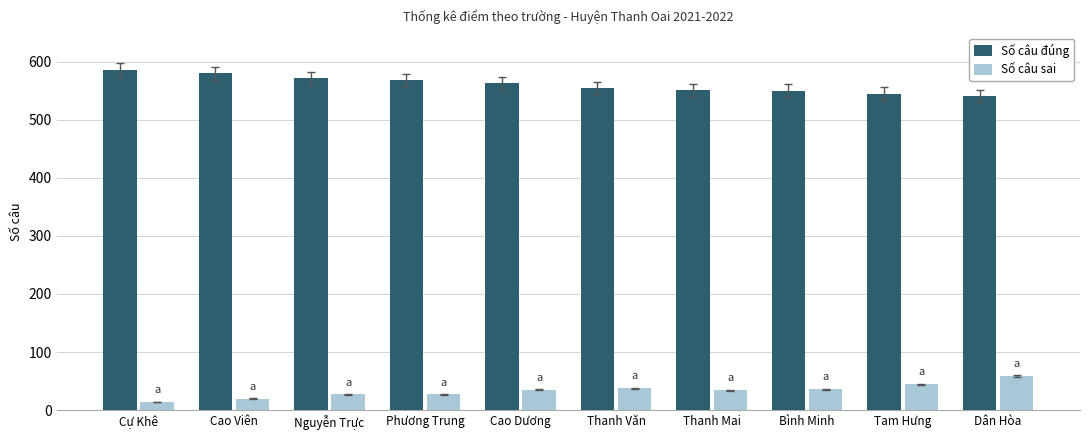

What is the difference between the highest and lowest values at Cao Viên?

560